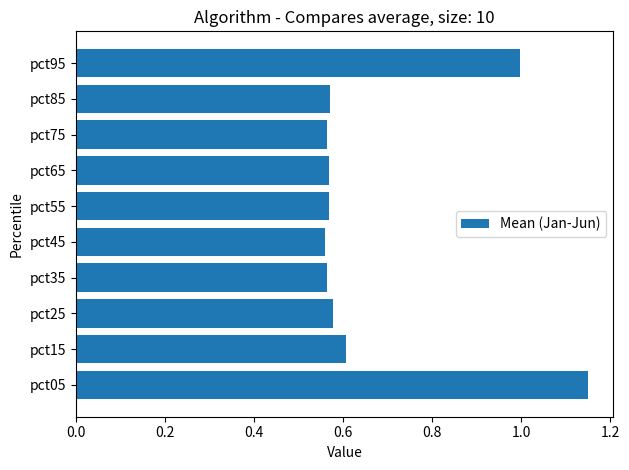

Is it true that the value at pct75 is 0.3?

False